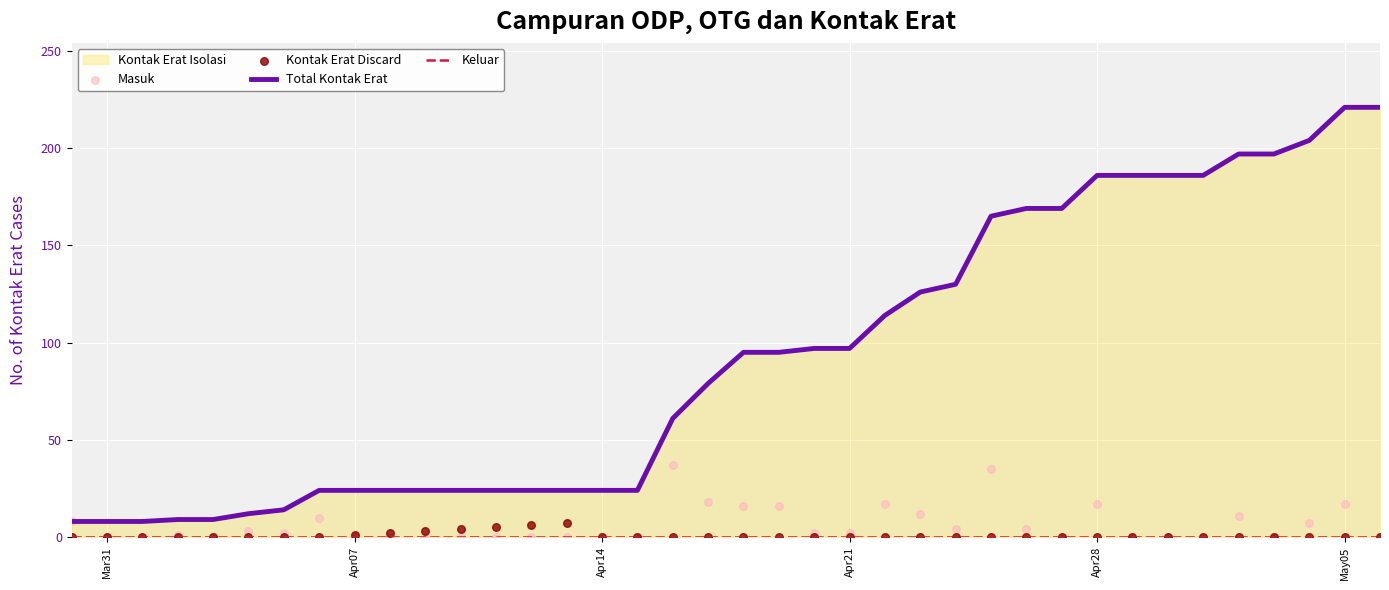

At how many categories does at least one series exceed 183?

9